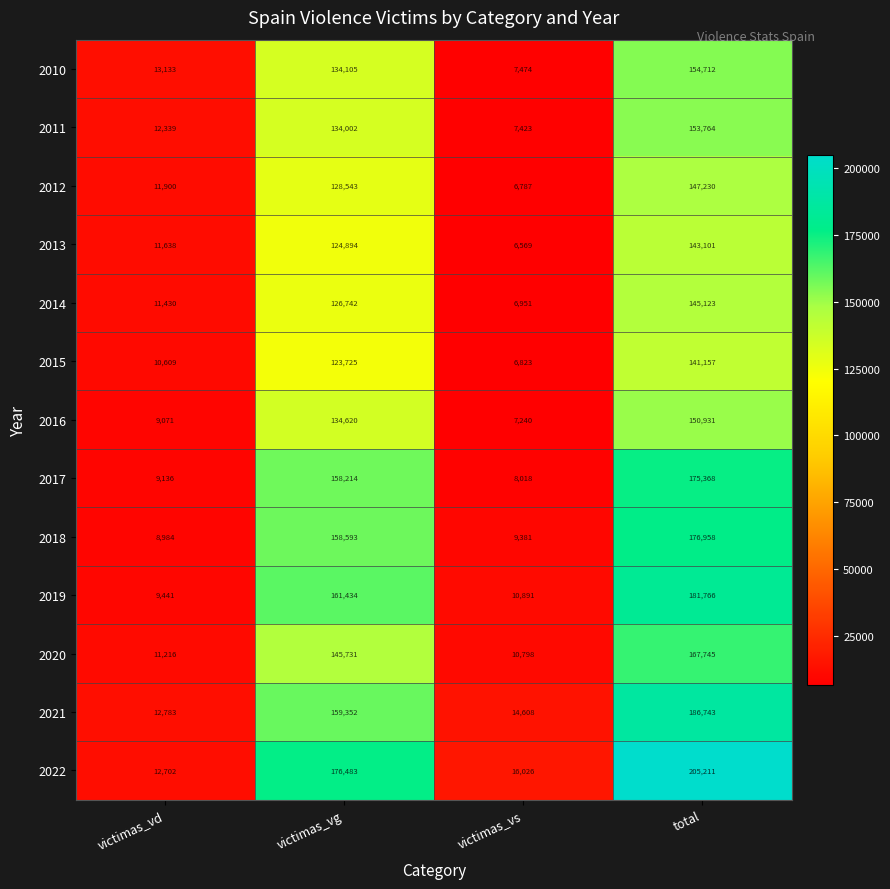

Is it true that 2015 equals 10609 at victimas_vd?

True